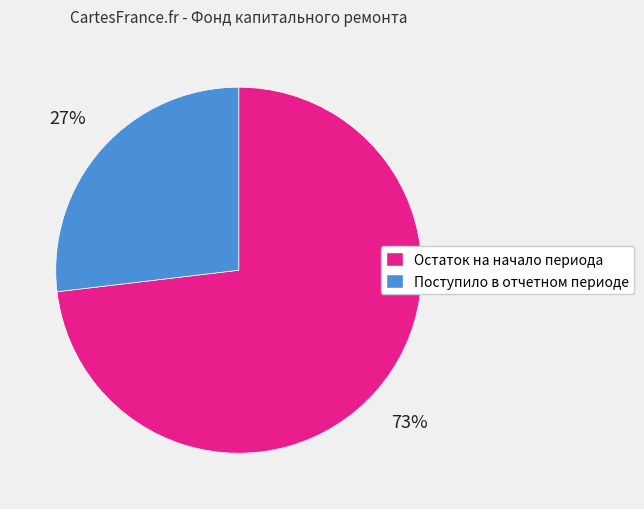

The Остаток на начало периода slice represents 73% of the pie. True or false?

True